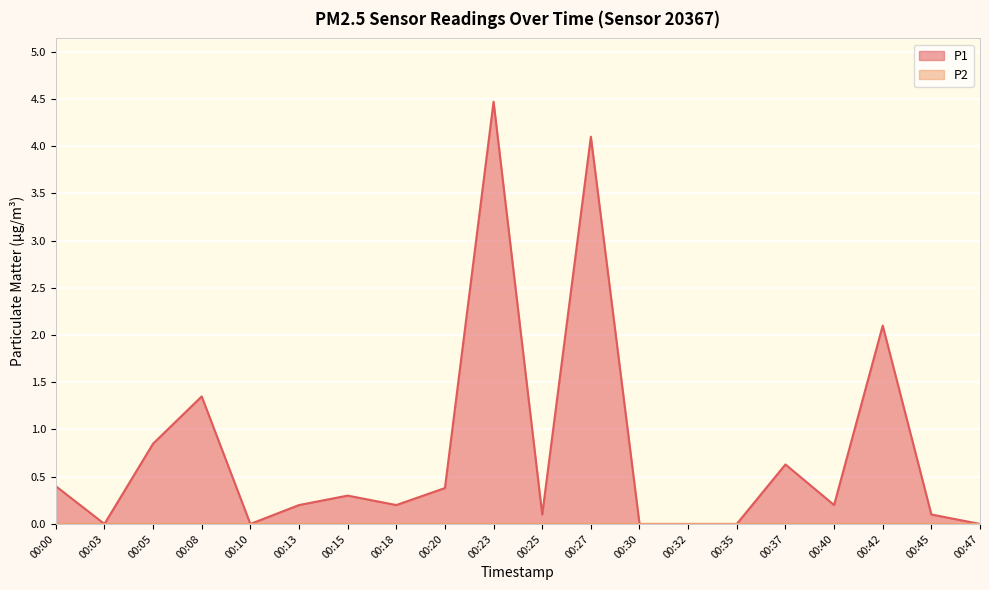

Rank the categories by value from lowest to highest.

00:03, 00:10, 00:30, 00:32, 00:35, 00:47, 00:25, 00:45, 00:13, 00:18, 00:40, 00:15, 00:20, 00:00, 00:37, 00:05, 00:08, 00:42, 00:27, 00:23